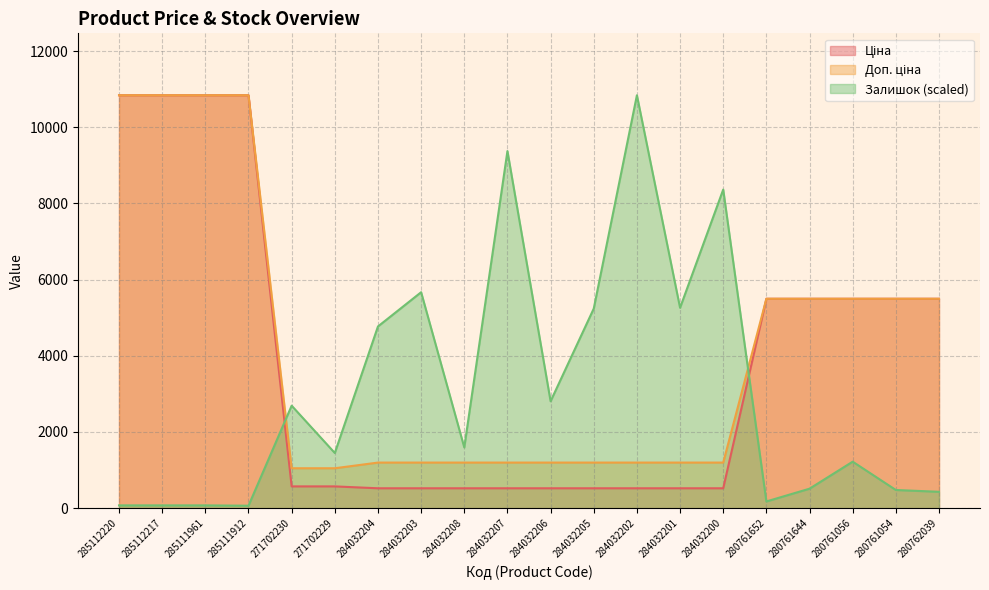

What is the highest value of the Доп. ціна series?

10840.1